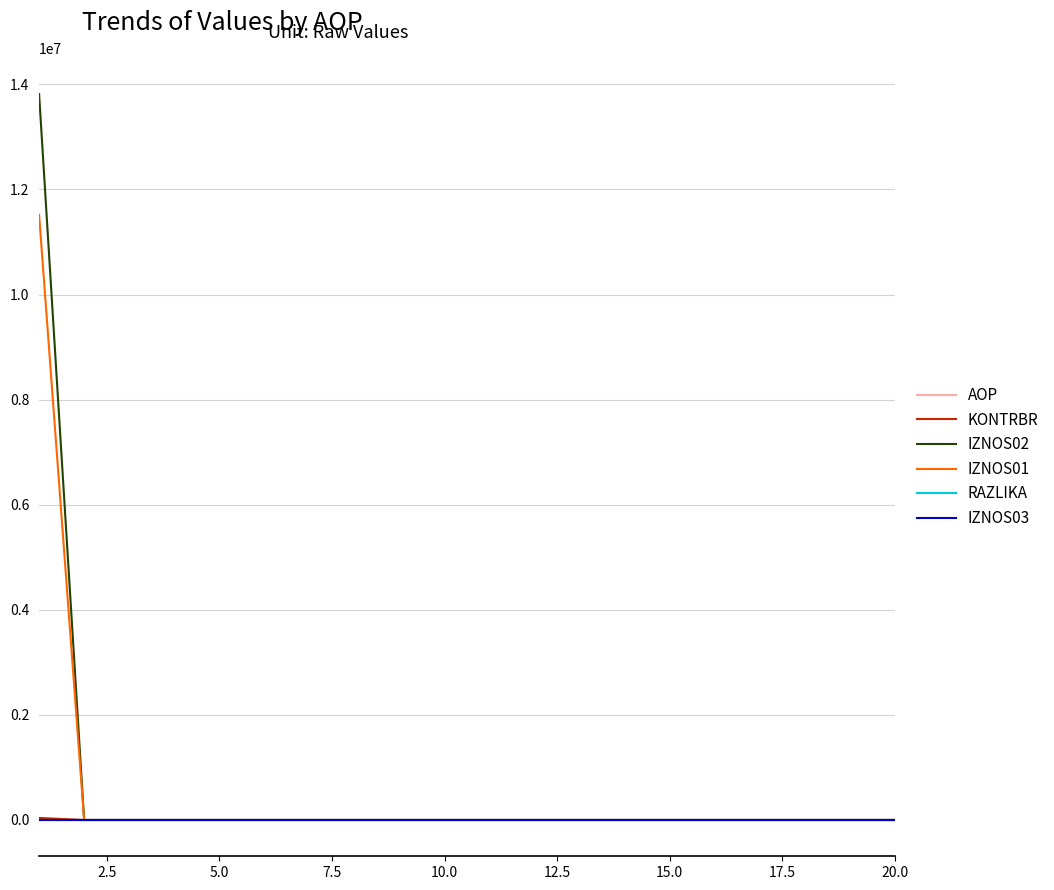

True or false: IZNOS03 and AOP cross at least once.

False